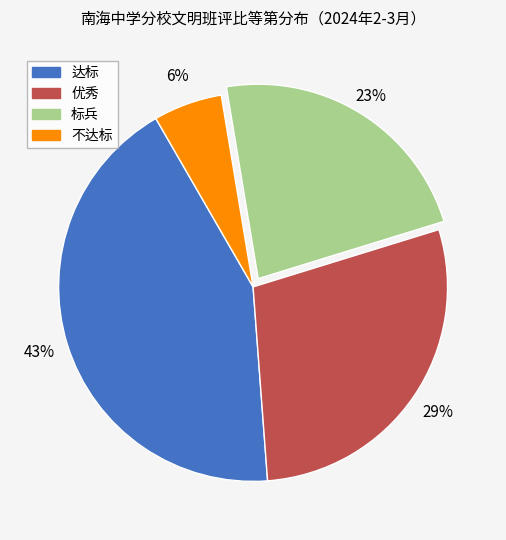

Rank the categories by value from lowest to highest.

不达标, 标兵, 优秀, 达标